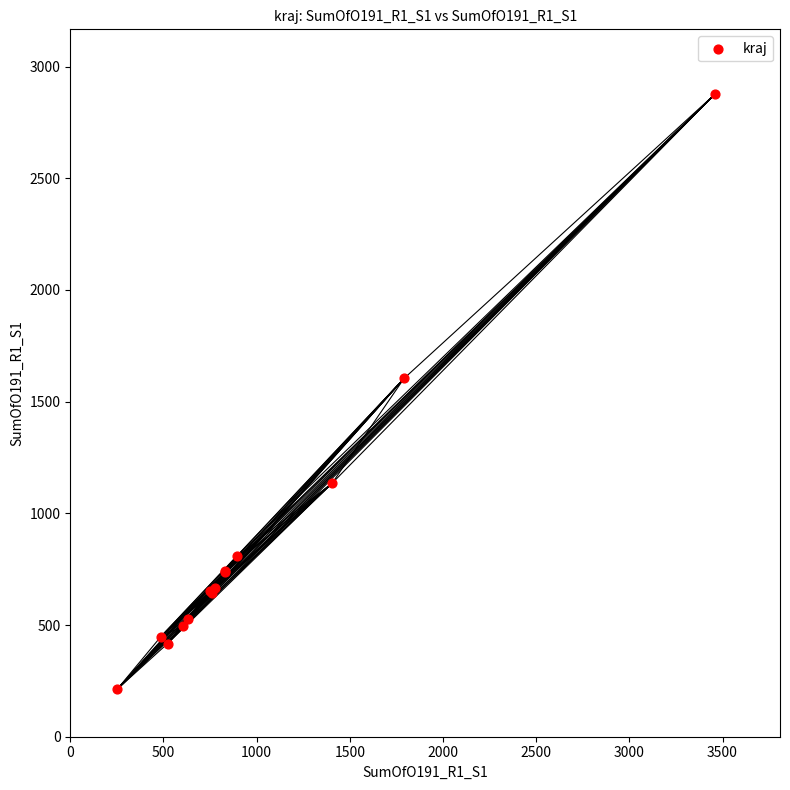

What Y value in the scatter plot is closest to 1545?

1604